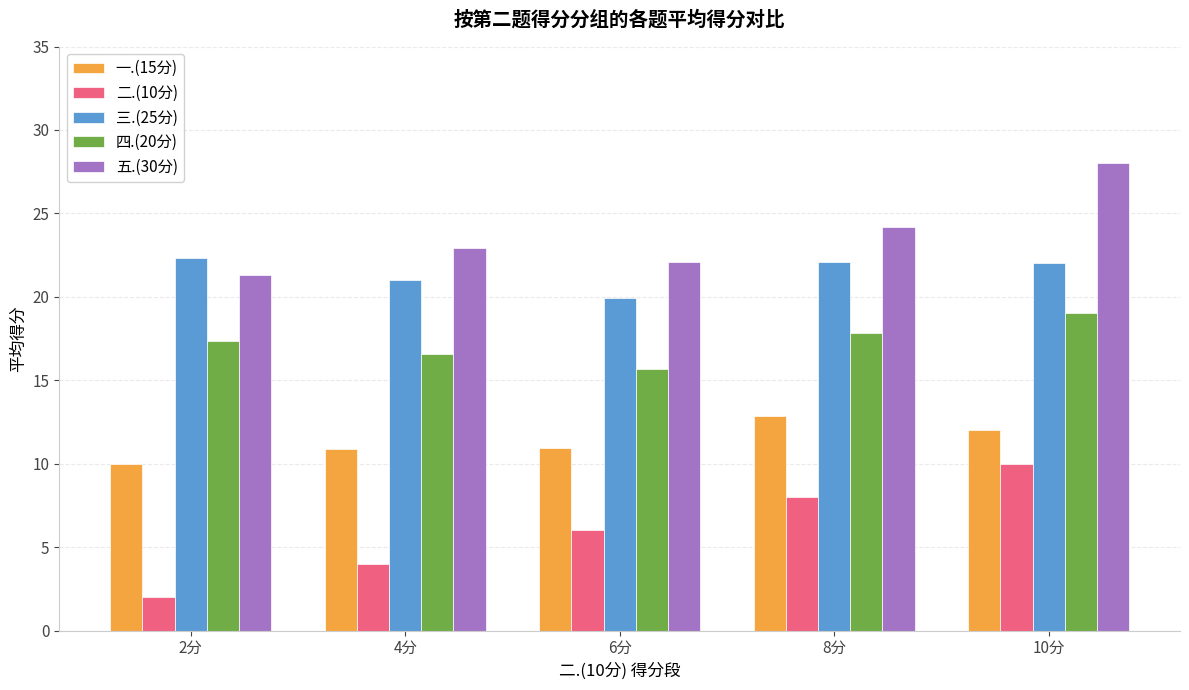

How many bars are there in each group?

5